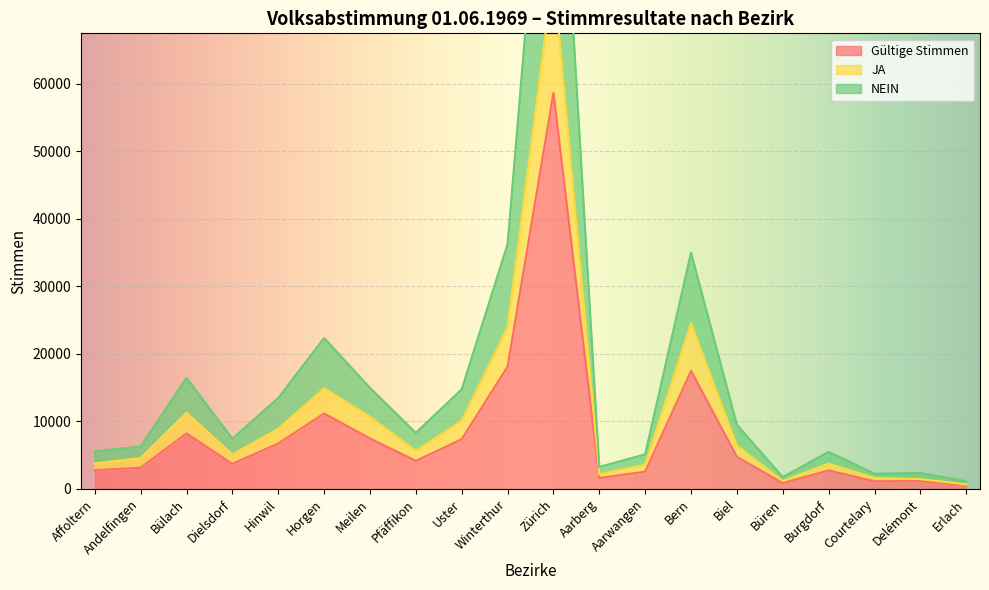

The value of Gültige Stimmen at Horgen is 11169. True or false?

True